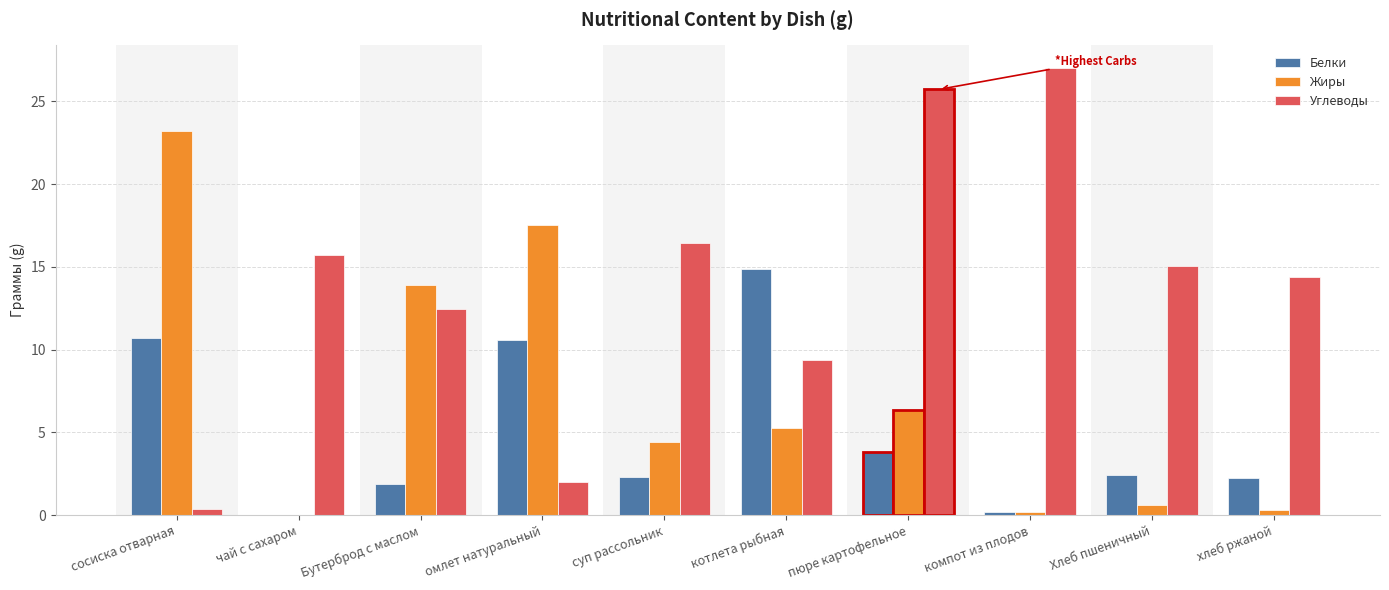

Is the value of Углеводы at компот из плодов greater than the value of Жиры at котлета рыбная?

Yes